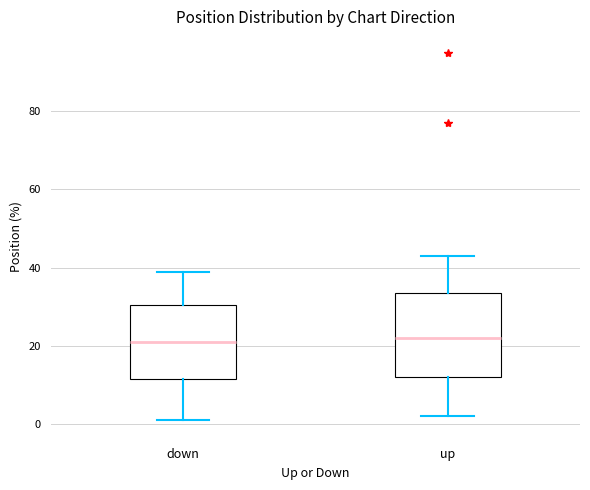

Reading left to right, read every box against the y-axis: the position of its median line, the range the box covers, and the ends of its whiskers. The values are not printed on the chart, so give them approximately, as read against the axis.

down: median 22, box 12 to 30, whiskers 2 to 40
up: median 22, box 12 to 34, whiskers 2 to 44